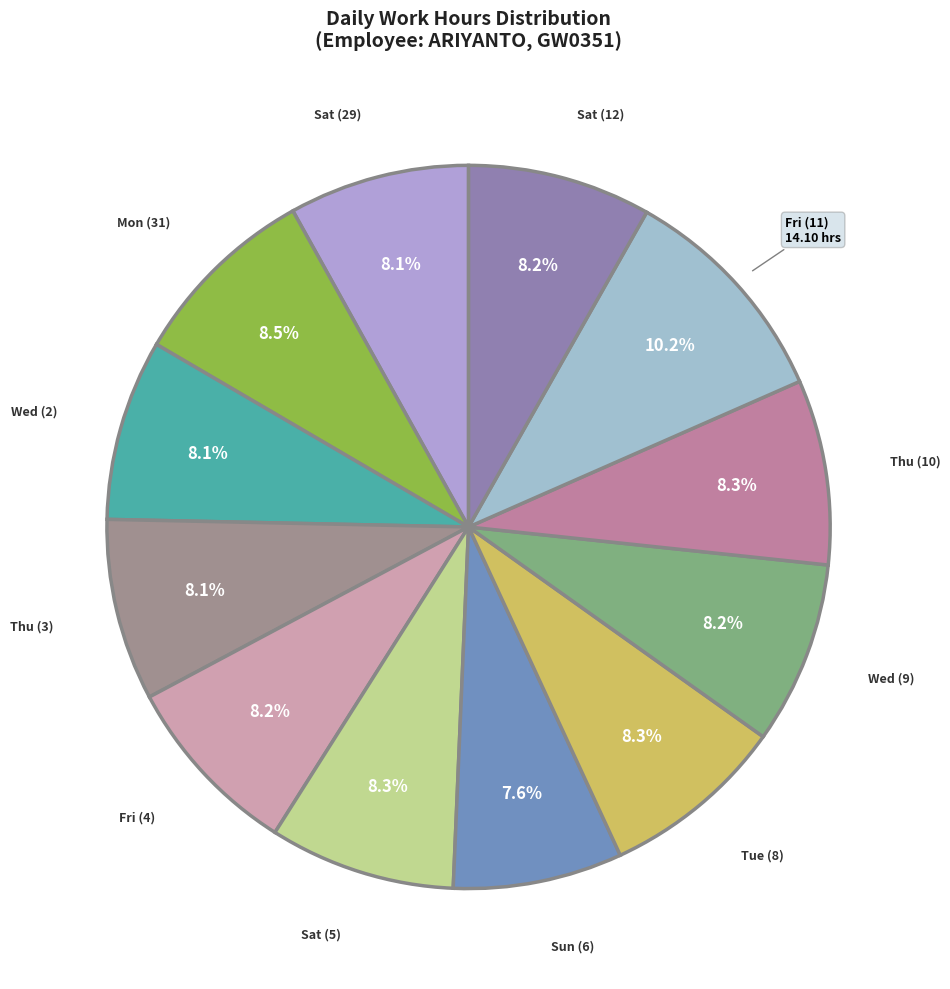

To the nearest percent, what is the combined percentage of Sat (29) and Sat (12)?

16%